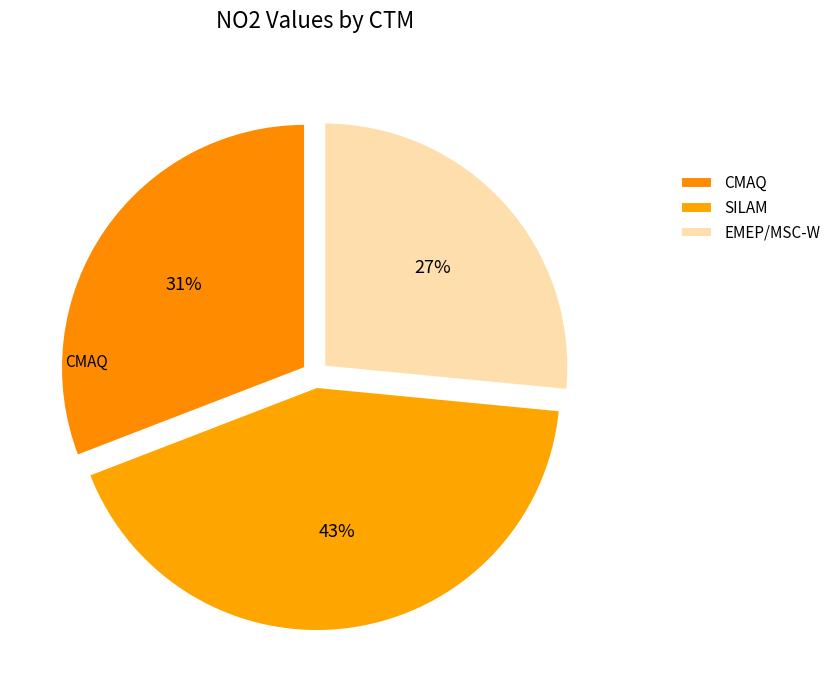

True or false: EMEP/MSC-W accounts for 33% of the total.

False